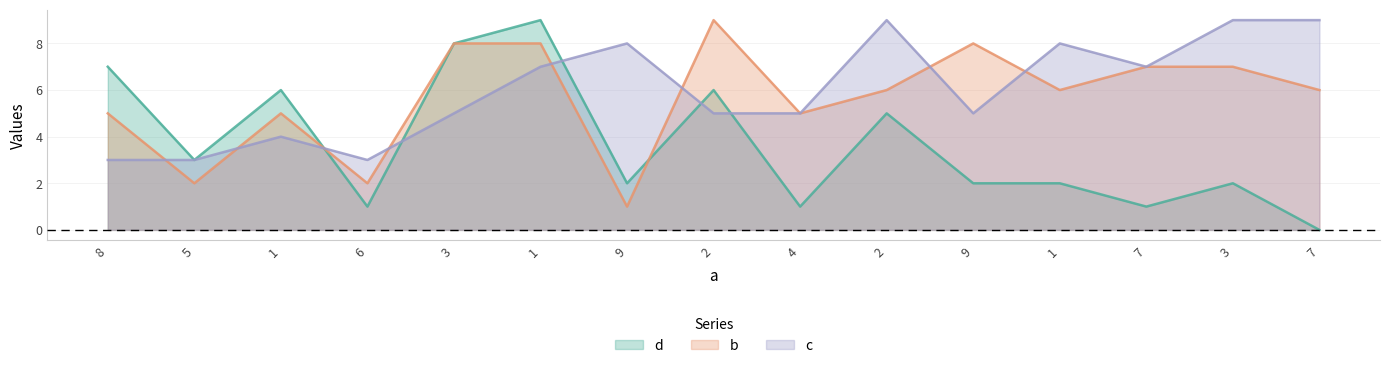

Which label corresponds to the largest value in the chart?

1